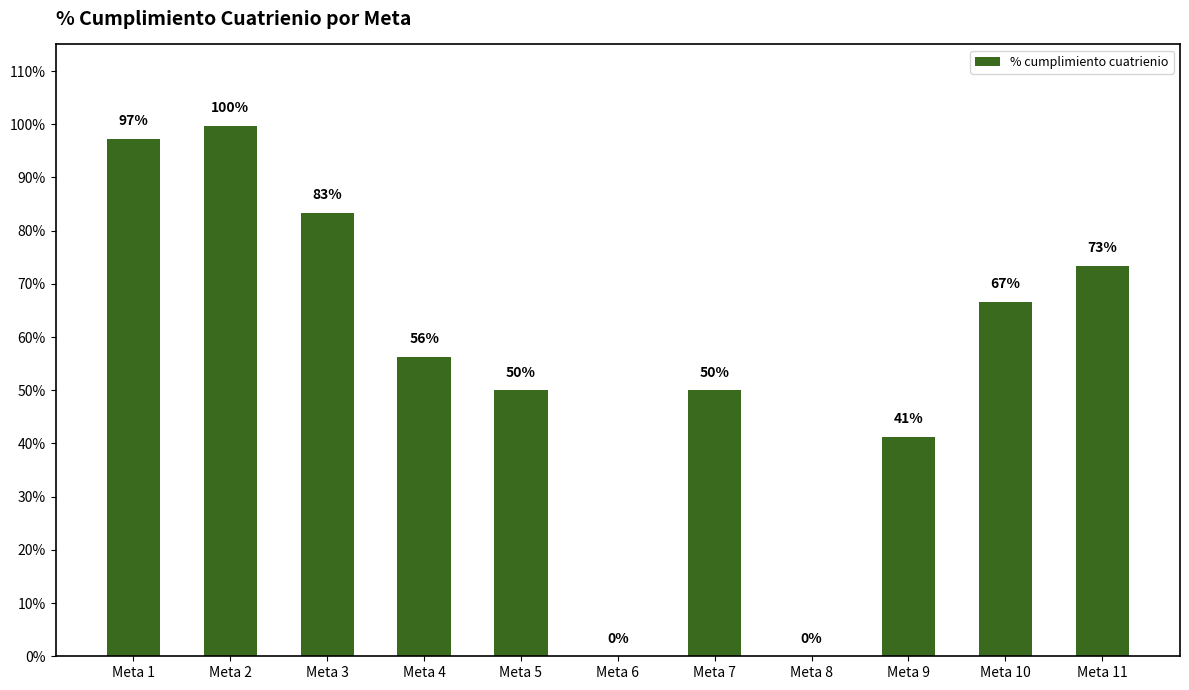

Are the bars horizontal?

No